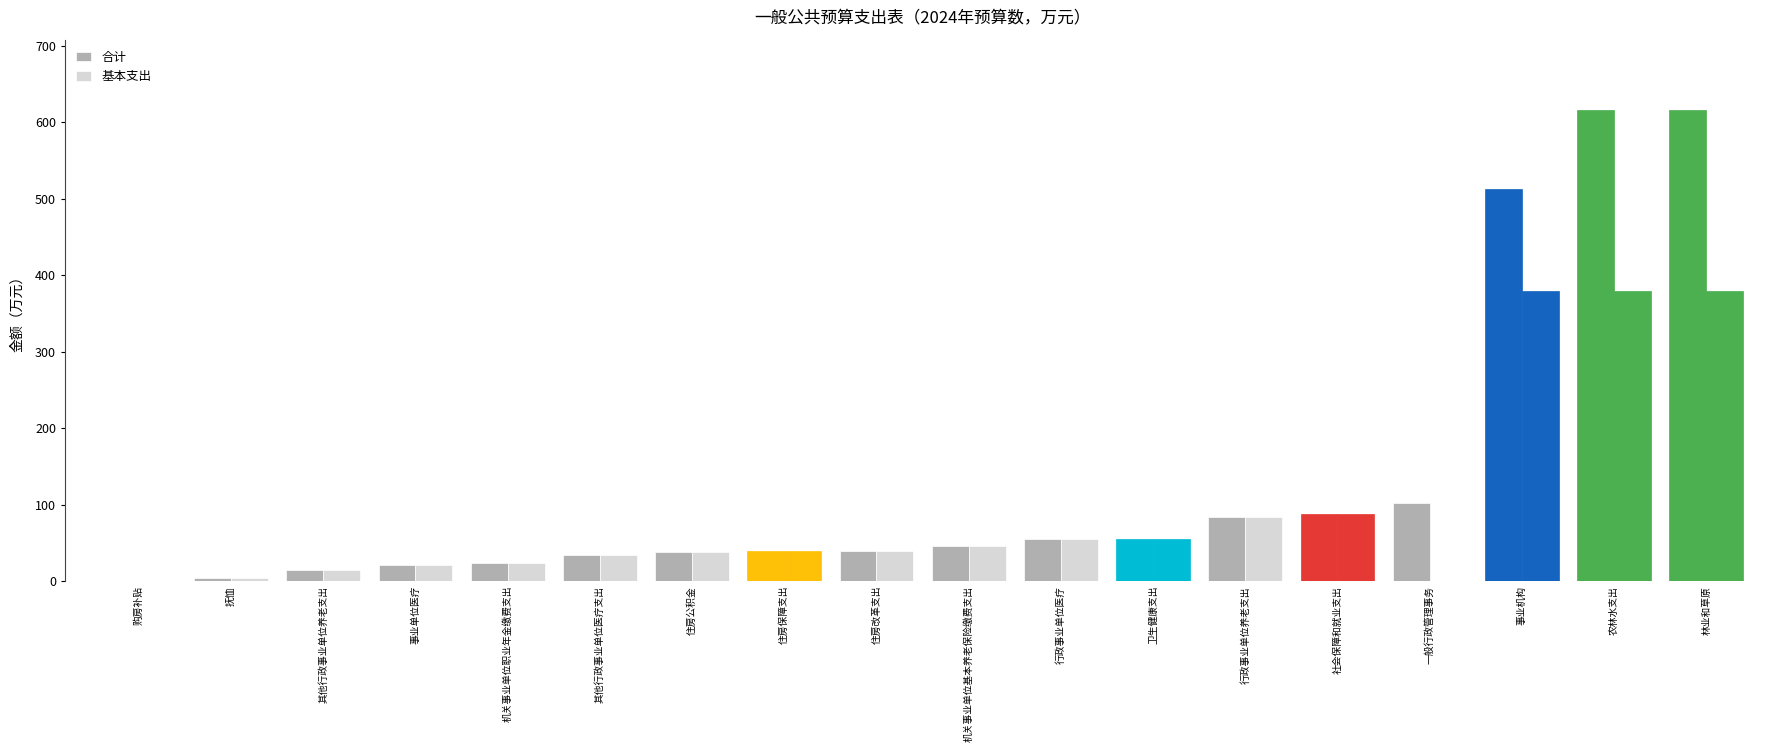

Does the chart contain stacked bars?

No